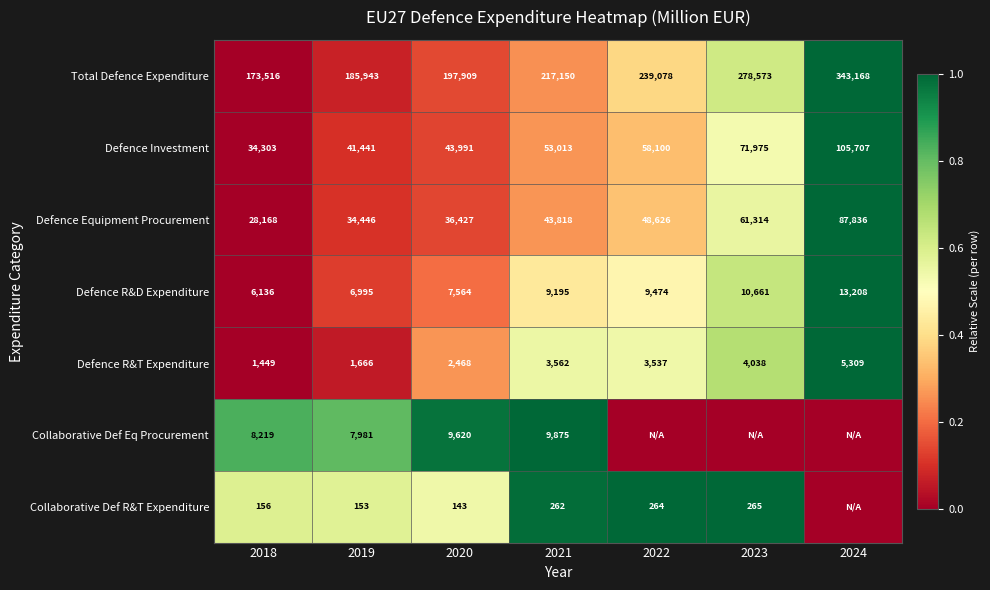

Rank the categories by Defence Equipment Procurement value from highest to lowest.

2024, 2023, 2022, 2021, 2020, 2019, 2018